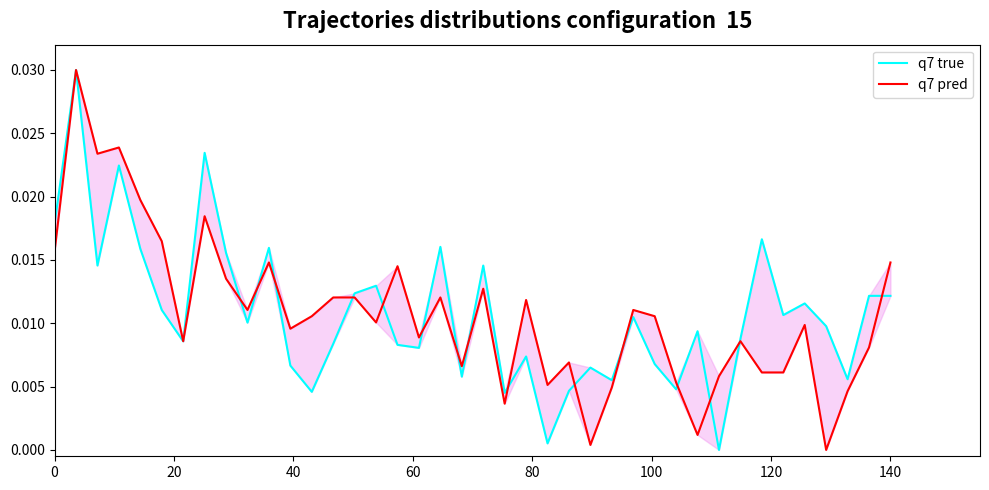

At how many categories does at least one series exceed 0?

40